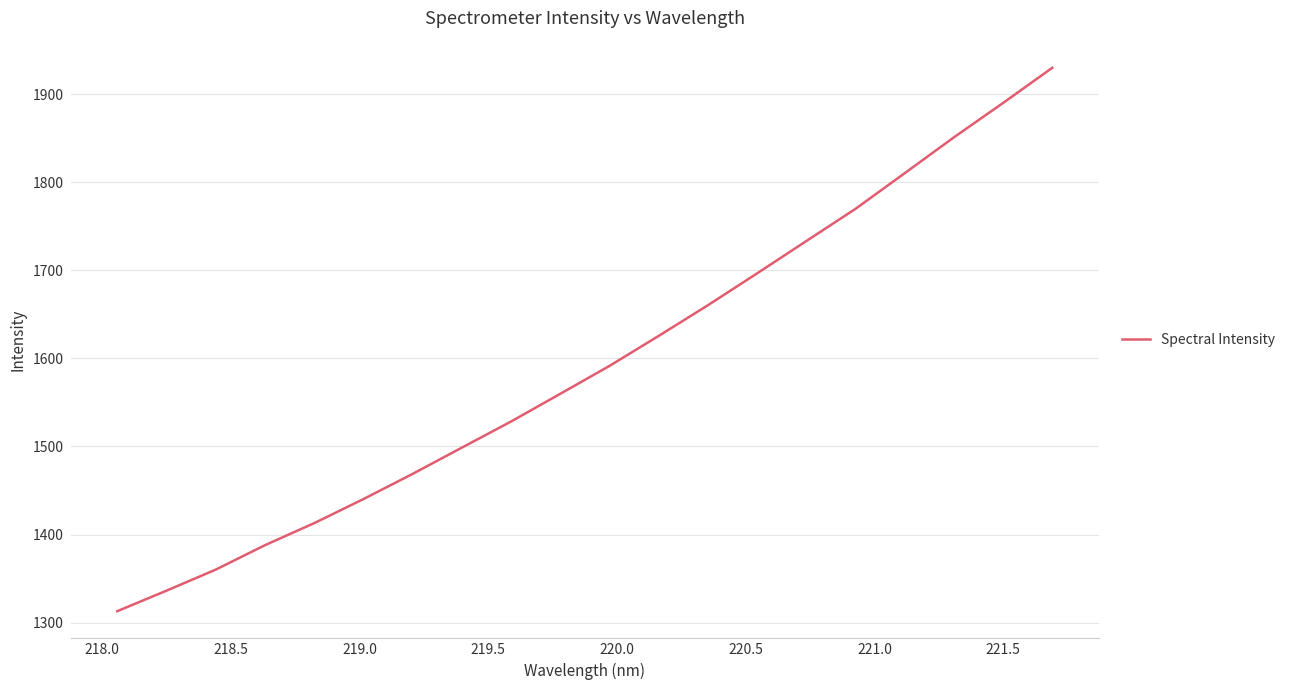

Reading left to right, transcribe all the data shown in this chart.

1313.0	1336.3	1360.2	1387.9	1413.0	1440.3	1468.9	1498.7	1528.4	1559.8	1591.5	1625.6	1660.3	1696.5	1733.2	1769.8	1810.2	1850.9	1890.0	1929.8